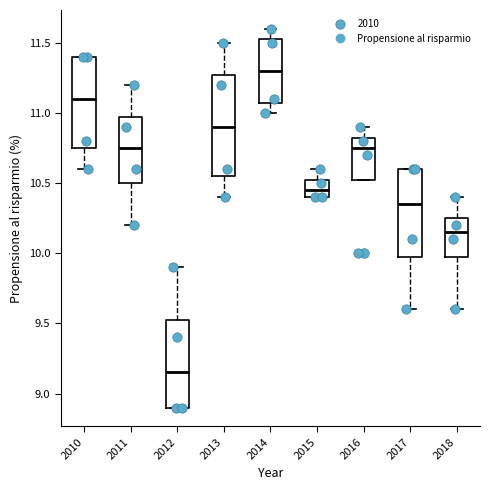

Where is the lower edge of the box at x = 2013 on the y-axis? The values are not printed on the chart, so give them approximately, as read against the axis.

10.55